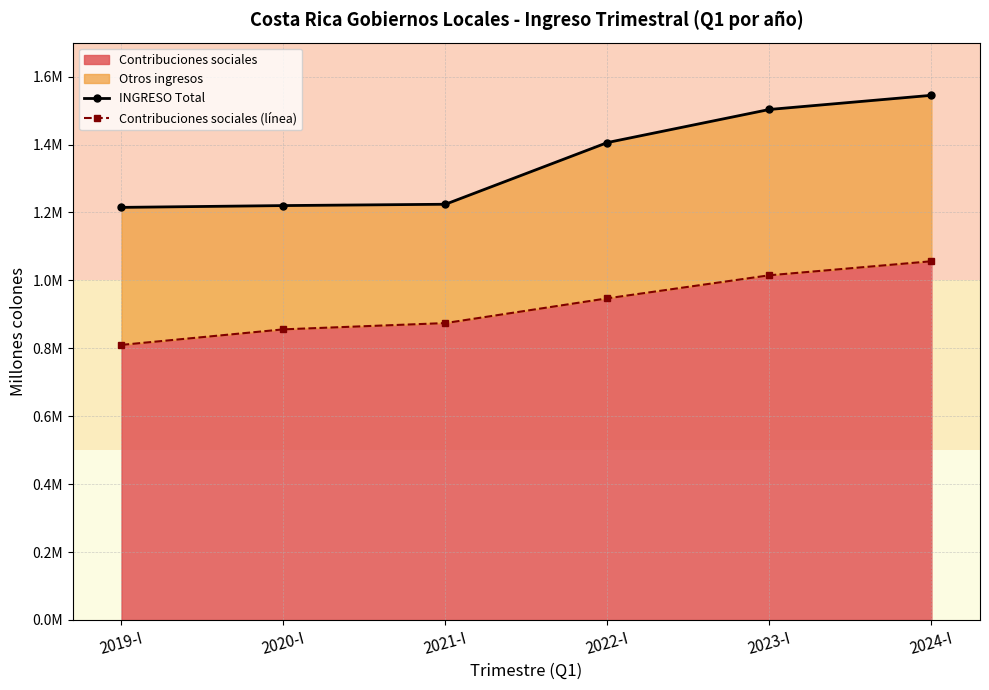

How many data points in INGRESO Total are less than 1405814?

3